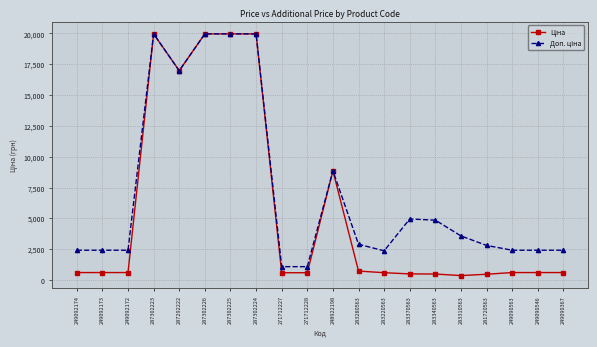

At how many categories does at least one series exceed 12289?

5